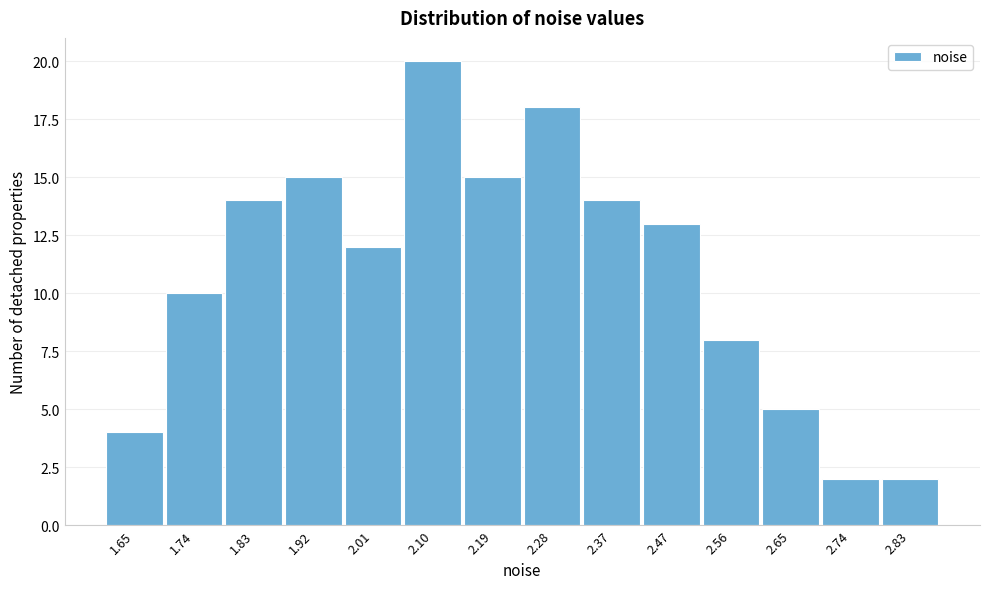

Reading left to right, extract all data points from this chart.

4	10	14	15	12	20	15	18	14	13	8	5	2	2